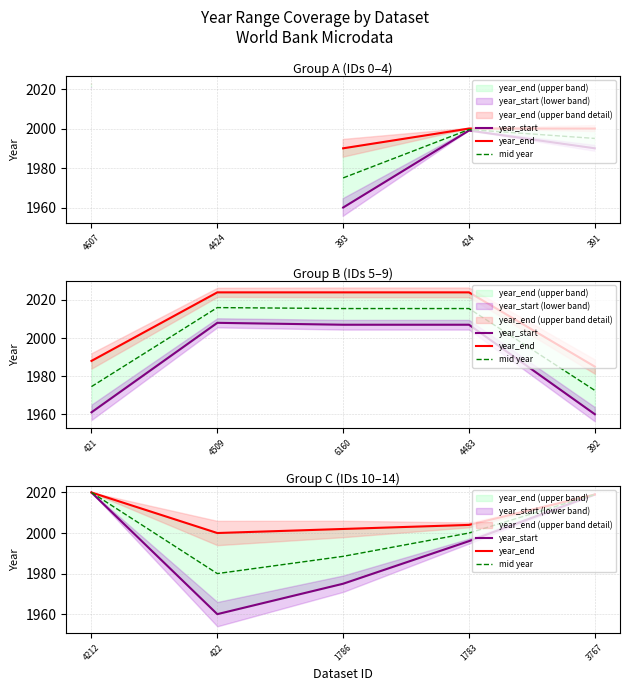

What is the difference between the maximum and minimum values in the mid year series?

40.0